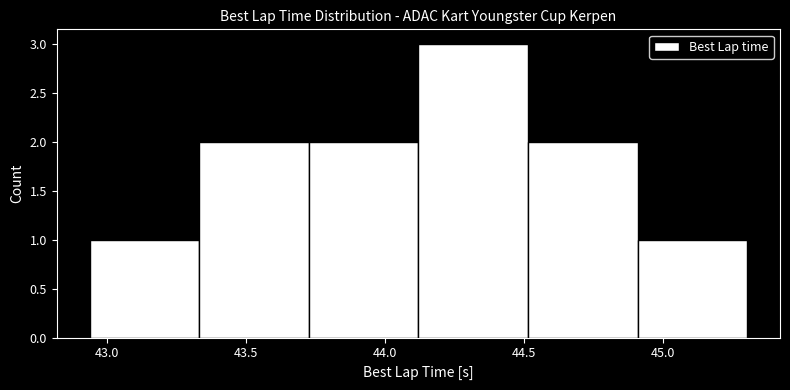

Reading left to right, transcribe this chart: for each bar, give the range it covers on the x-axis and its height. Neither the bar edges nor the heights are printed on the chart, so give them approximately, as read against the axes.

42.95 to 43.35: 1
43.35 to 43.75: 2
43.75 to 44.10: 2
44.10 to 44.50: 3
44.50 to 44.90: 2
44.90 to 45.30: 1